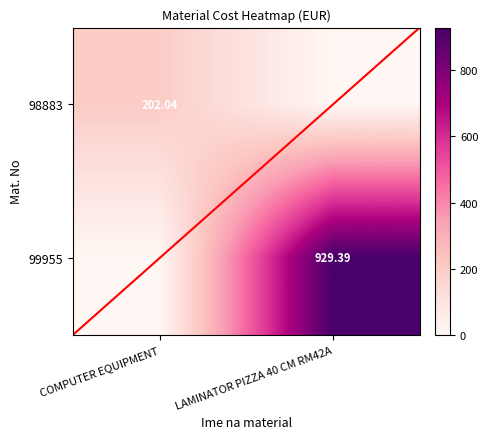

At which category is the sum across all series the highest?

LAMINATOR PIZZA 40 CM RM42A